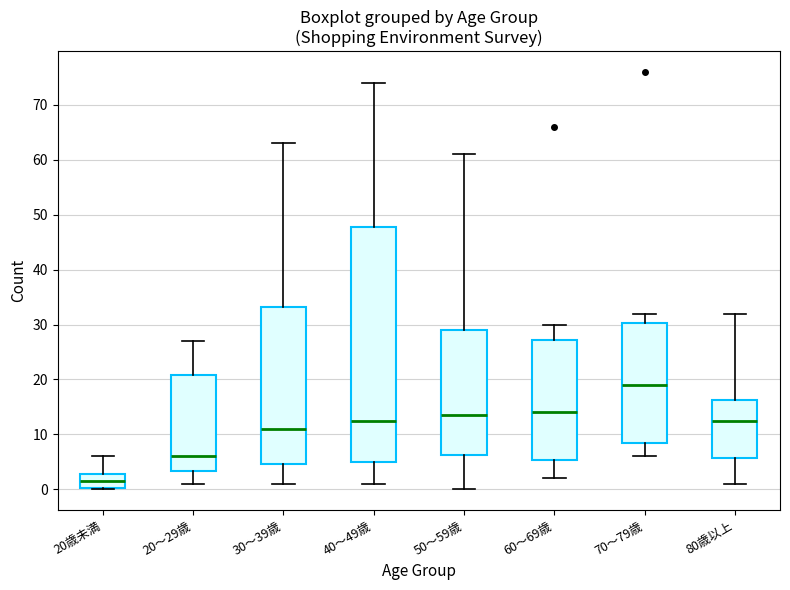

Comparing the boxes themselves (not the whiskers), which one is the tallest?

40～49歳